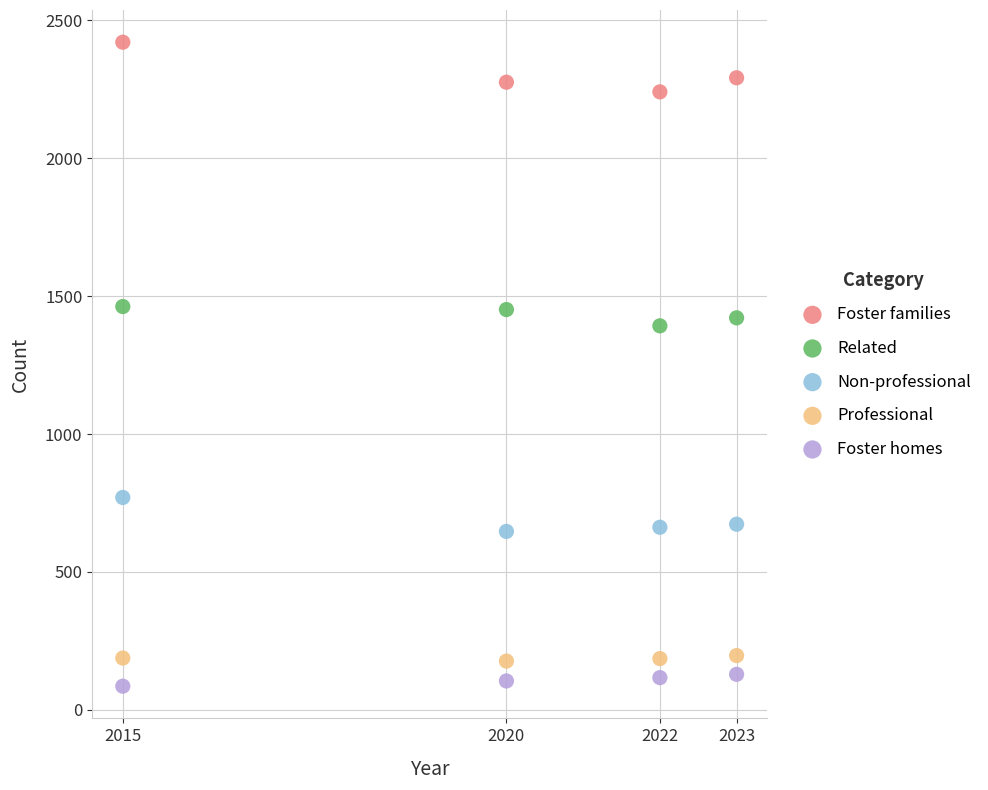

Across all data points, what is the range of Y values (max minus min)?

2334